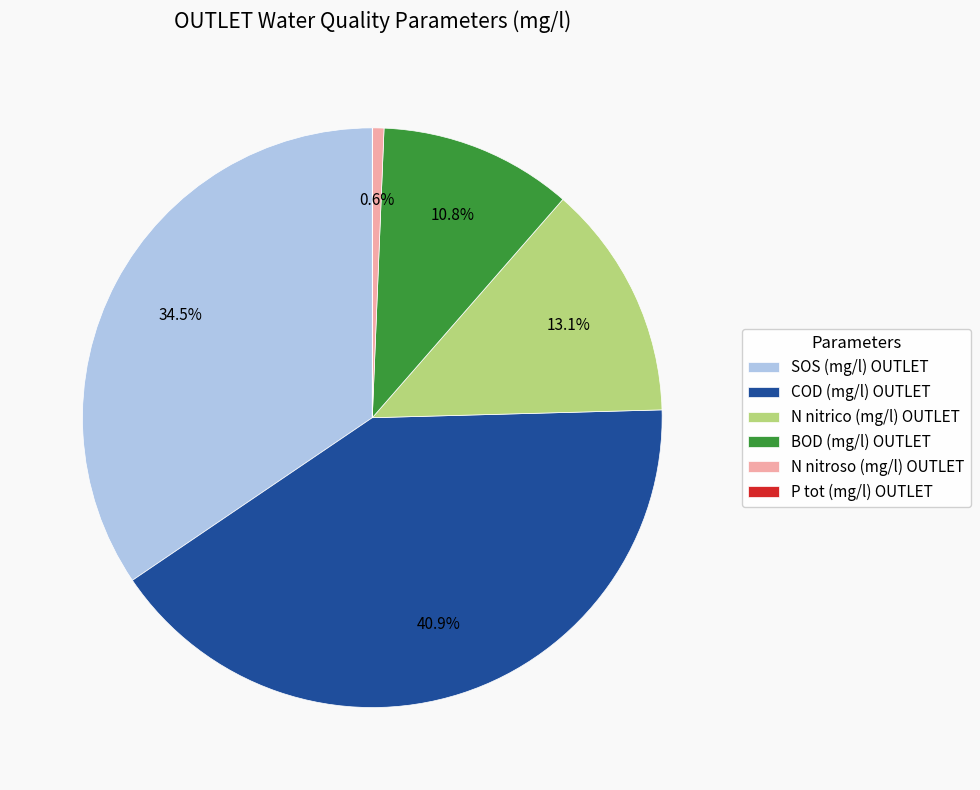

What percentage do SOS (mg/l) OUTLET and N nitrico (mg/l) OUTLET together represent?

47.6%